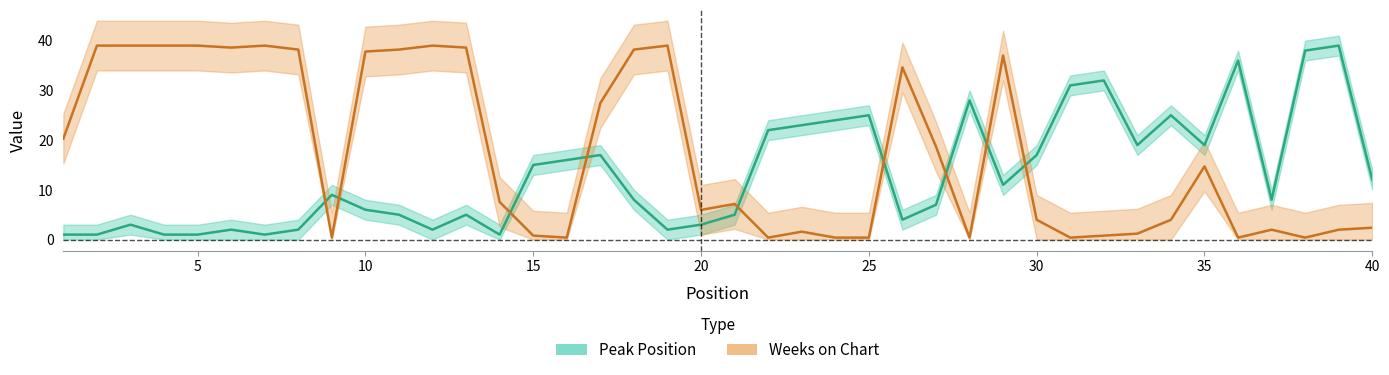

Where do Weeks on Chart and Peak Position first cross each other?

8 and 9